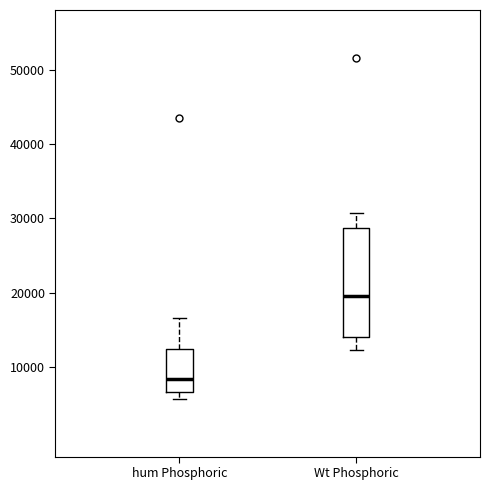

Where is the upper edge of the box for hum Phosphoric on the y-axis? The values are not printed on the chart, so give them approximately, as read against the axis.

12000